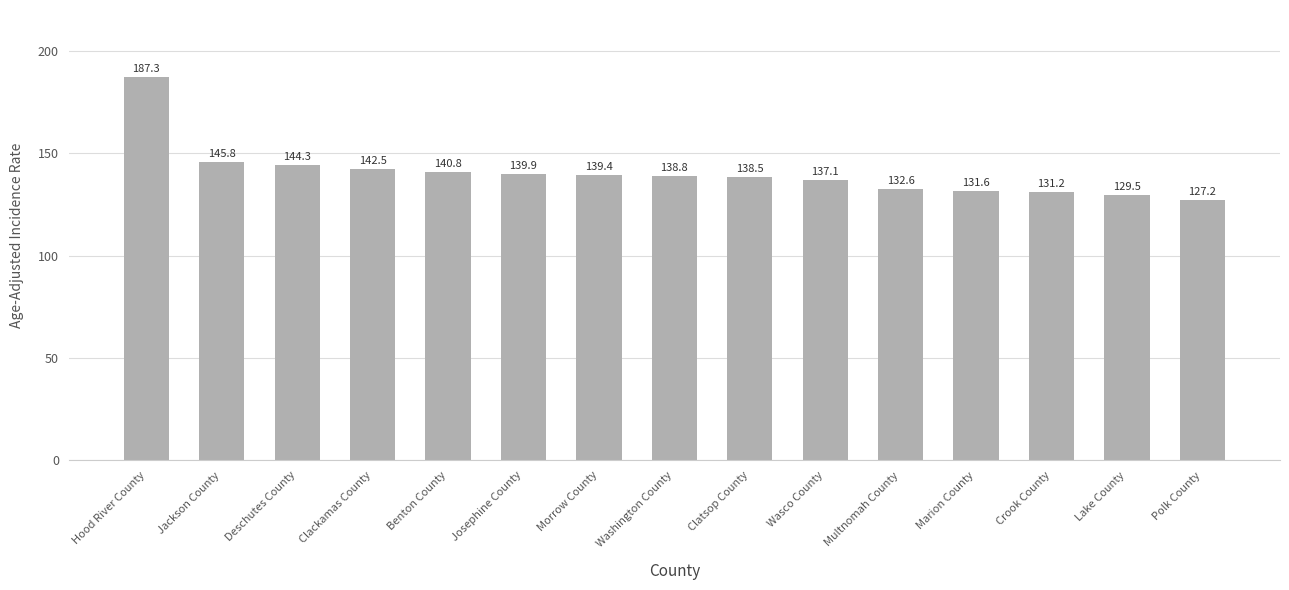

Count the number of data series in this chart.

1